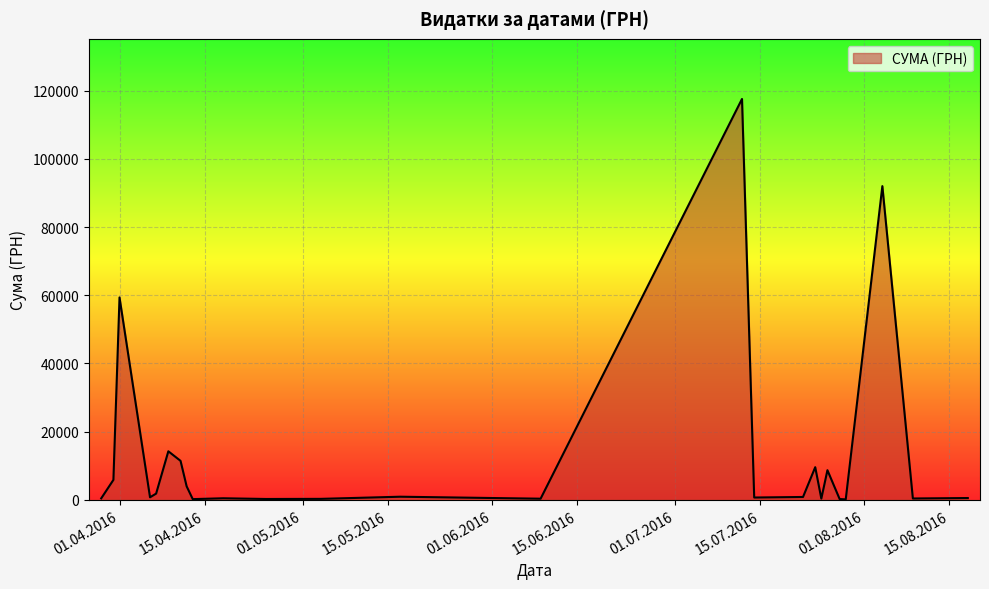

What is the difference between the maximum and minimum values?

117471.0